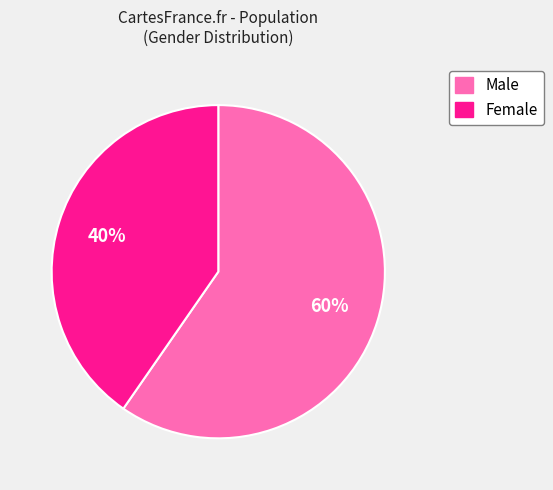

How many segments does this pie chart have?

2